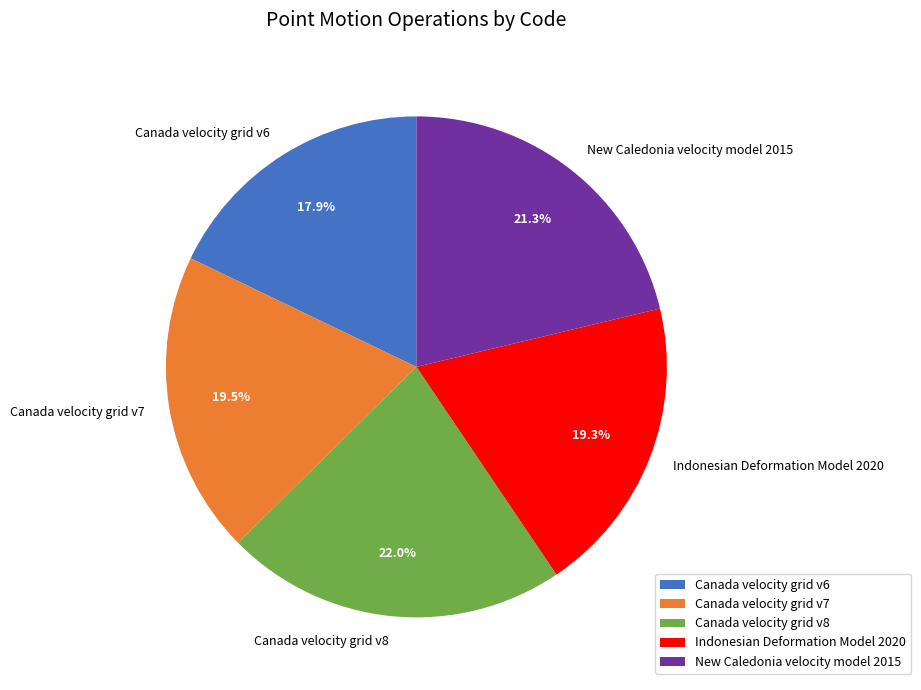

Is the sum of New Caledonia velocity model 2015 and Canada velocity grid v8 greater than half?

No